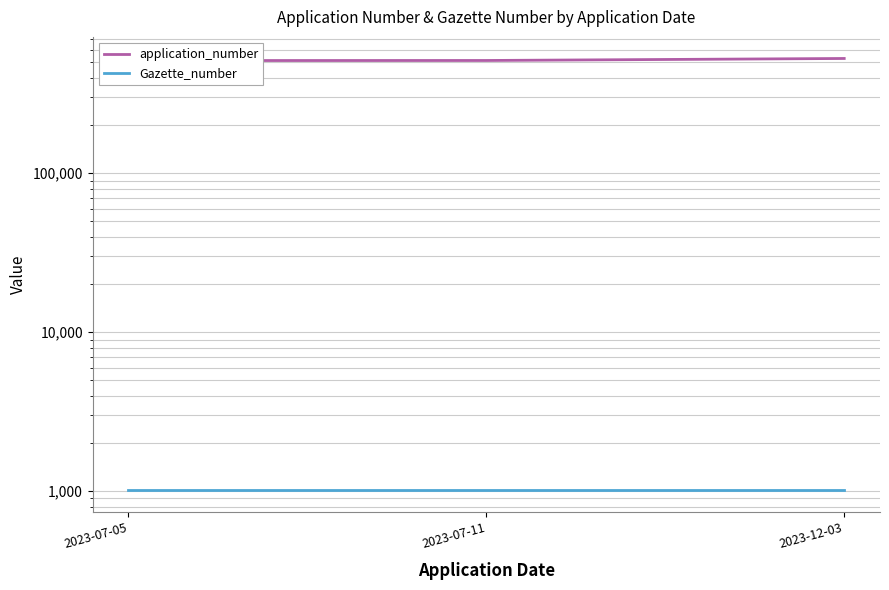

The Gazette_number series shows 231 at 2023-07-05. True or false?

False